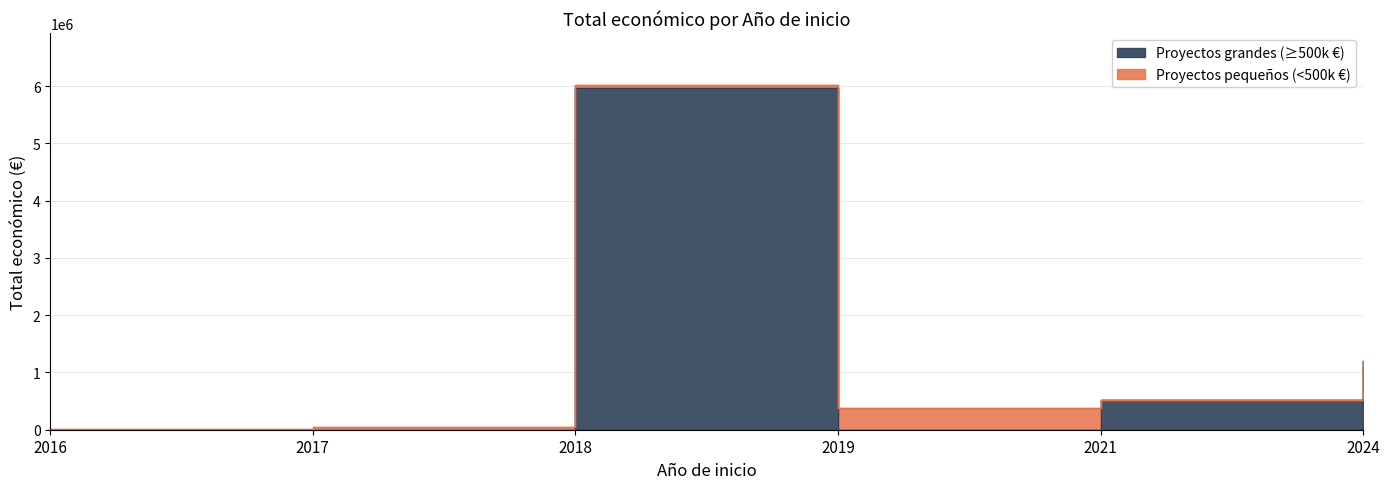

Does the chart display data point markers on the line(s)?

No